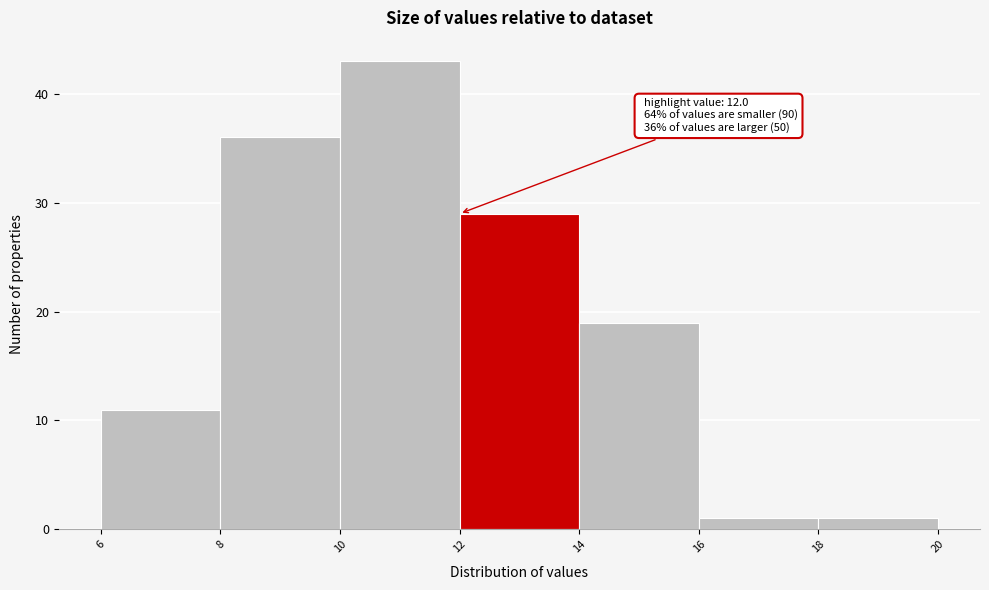

Which range on the x-axis has the tallest bar?

10 to 12